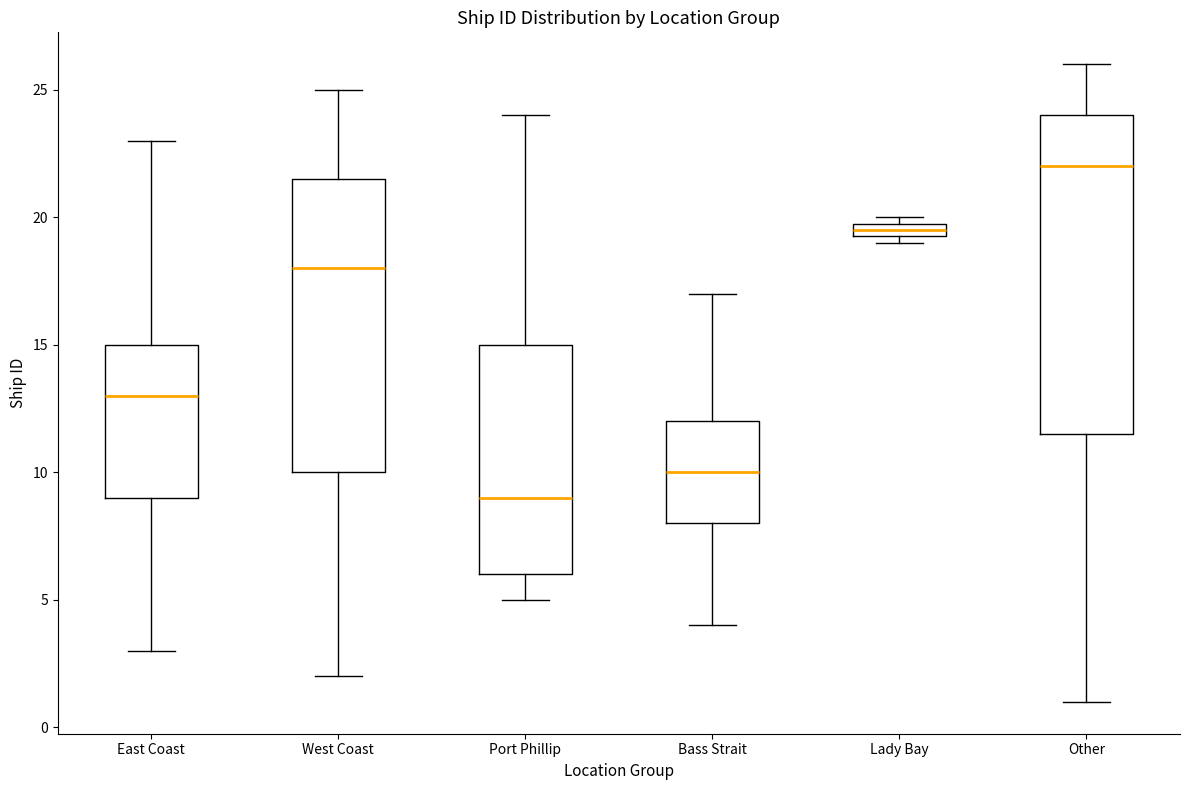

Where does the upper whisker of the box for East Coast end on the y-axis? The values are not printed on the chart, so give them approximately, as read against the axis.

23.0